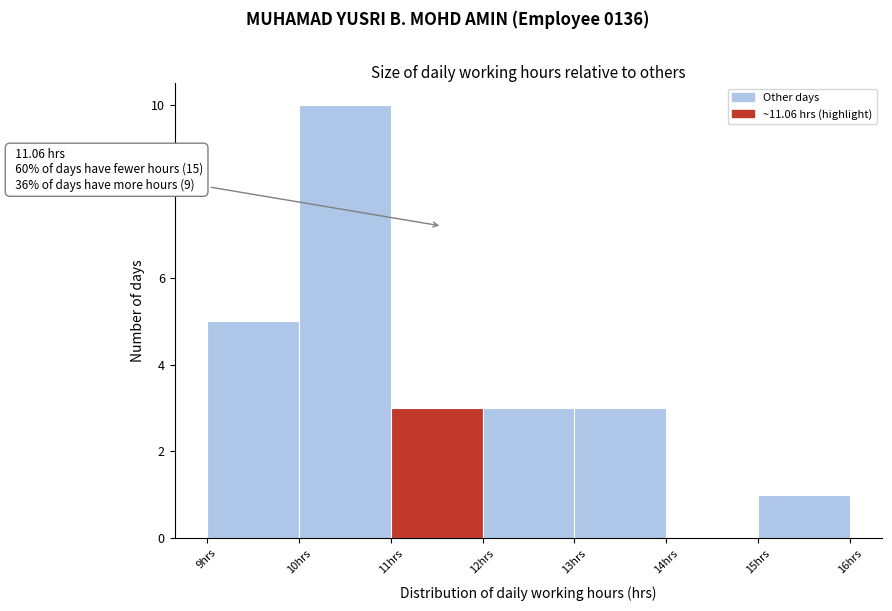

Over which range of the x-axis is the bar tallest?

10 to 11